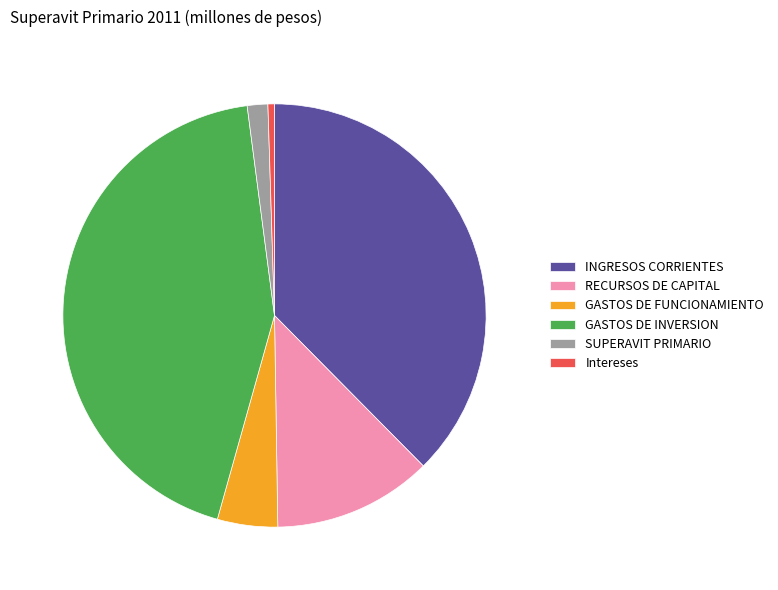

Do GASTOS DE INVERSION and RECURSOS DE CAPITAL together represent more than half of the pie?

Yes